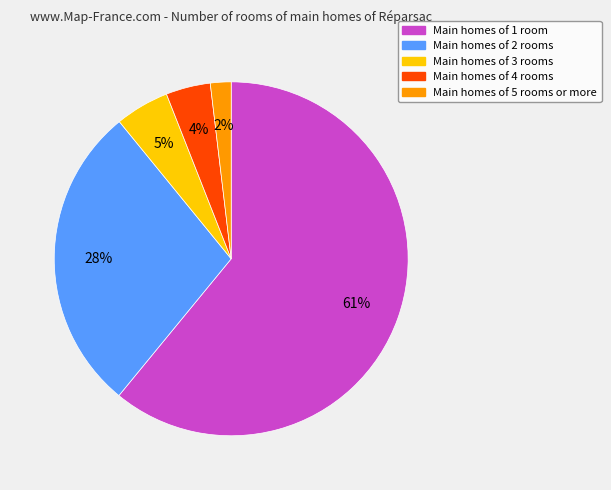

Count the number of slices in the pie.

5